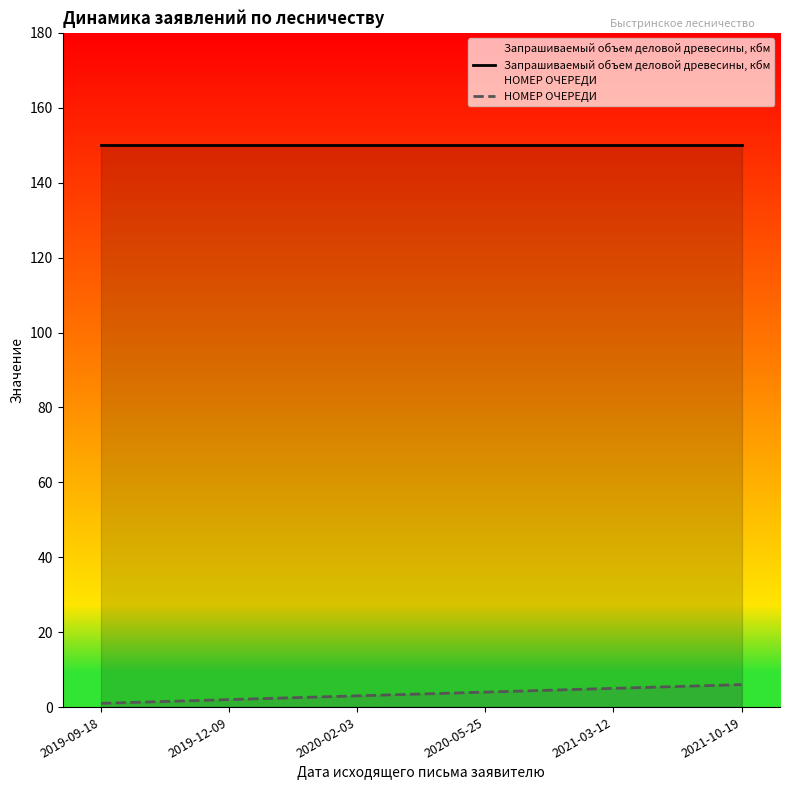

Which series has the largest range (max minus min)?

НОМЕР ОЧЕРЕДИ